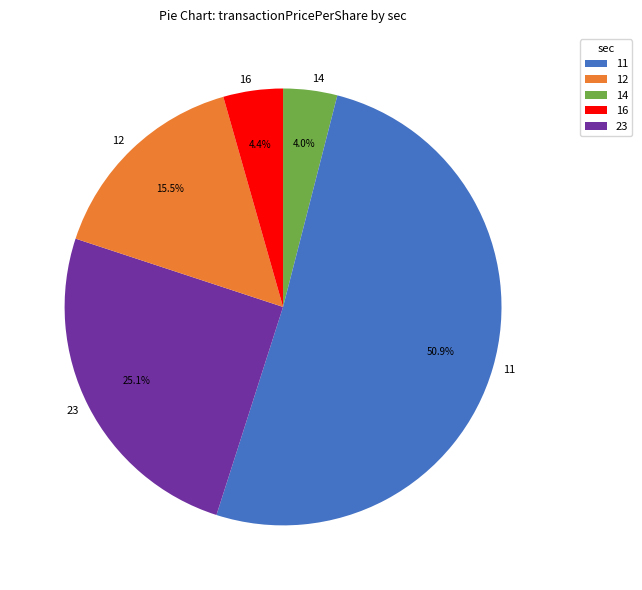

What is the majority slice?

11